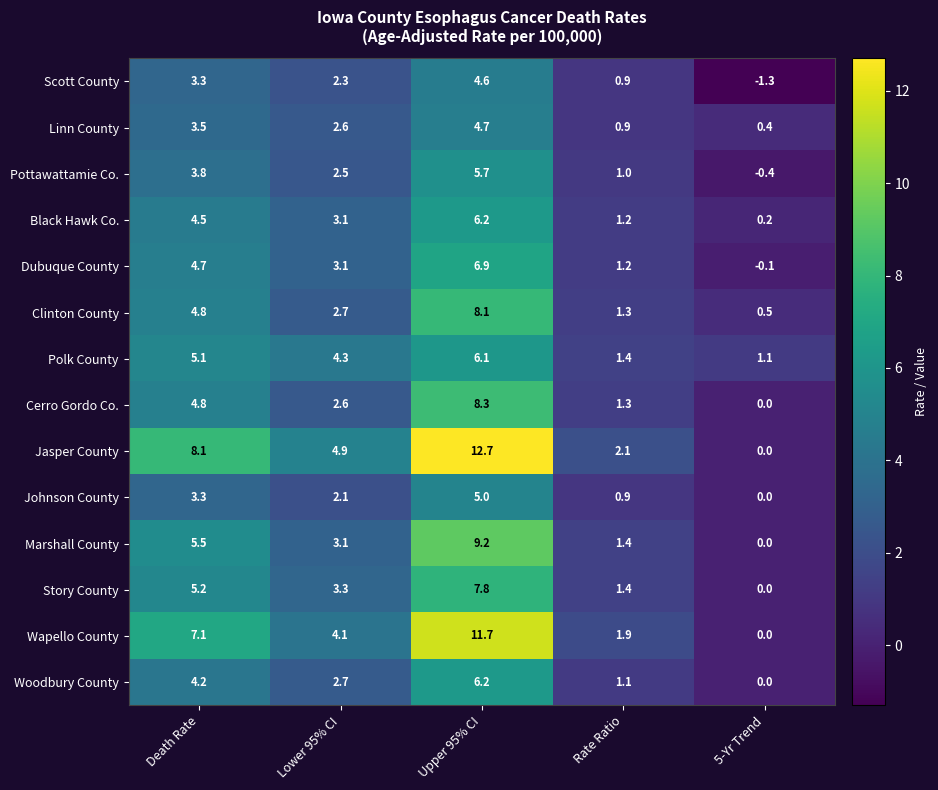

The Polk County series shows 5.1 at Death Rate. True or false?

True